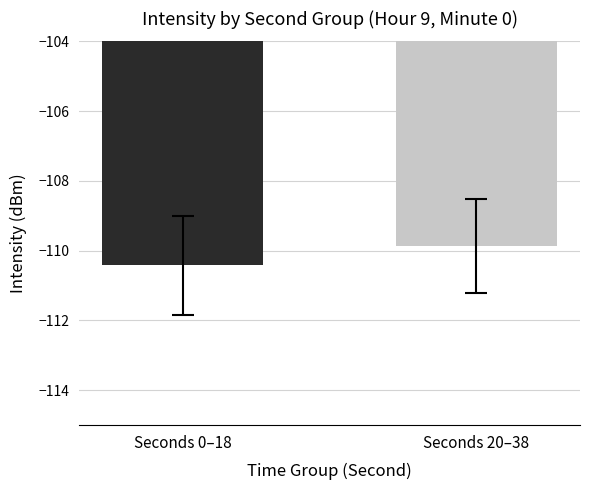

List the labels in order of value, largest first.

Seconds 20–38, Seconds 0–18